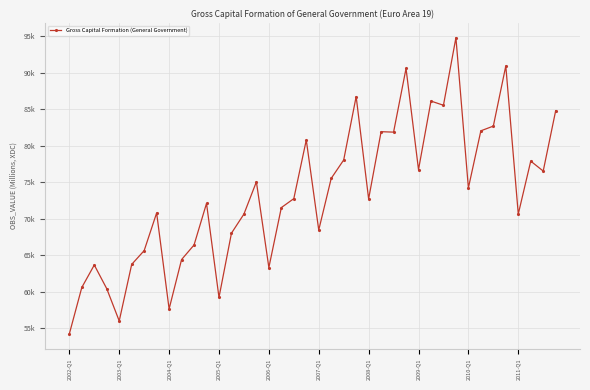

How many data points are less than 72747?

20